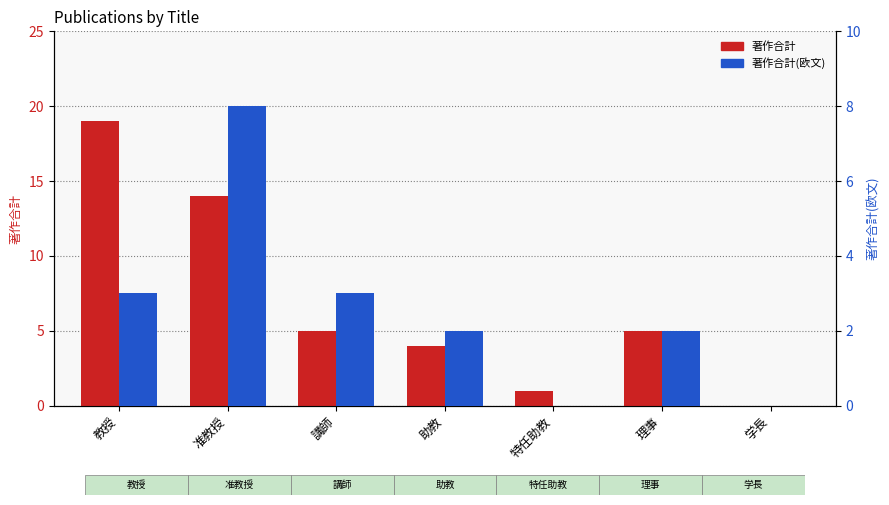

Where is 著作合計(欧文) nearest to the value 4?

教授